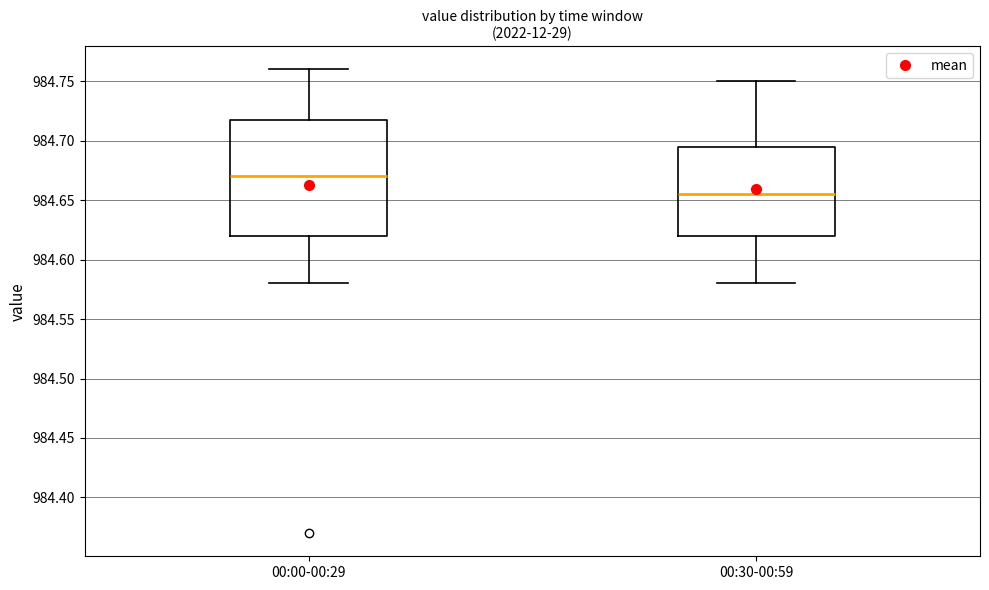

Where is the upper edge of the box for 00:30-00:59 on the y-axis? The values are not printed on the chart, so give them approximately, as read against the axis.

984.695